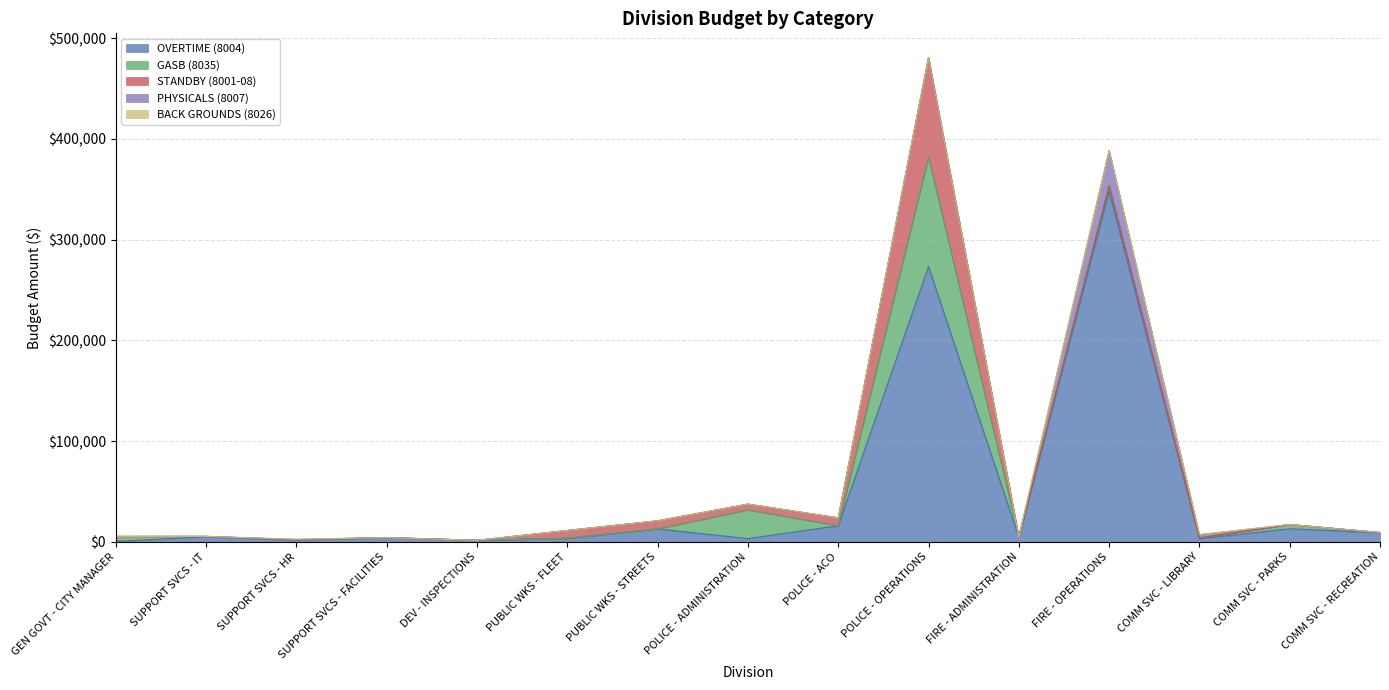

List the series in order of their peak value, highest first.

OVERTIME (8004), GASB (8035), STANDBY (8001-08), PHYSICALS (8007), BACK GROUNDS (8026)